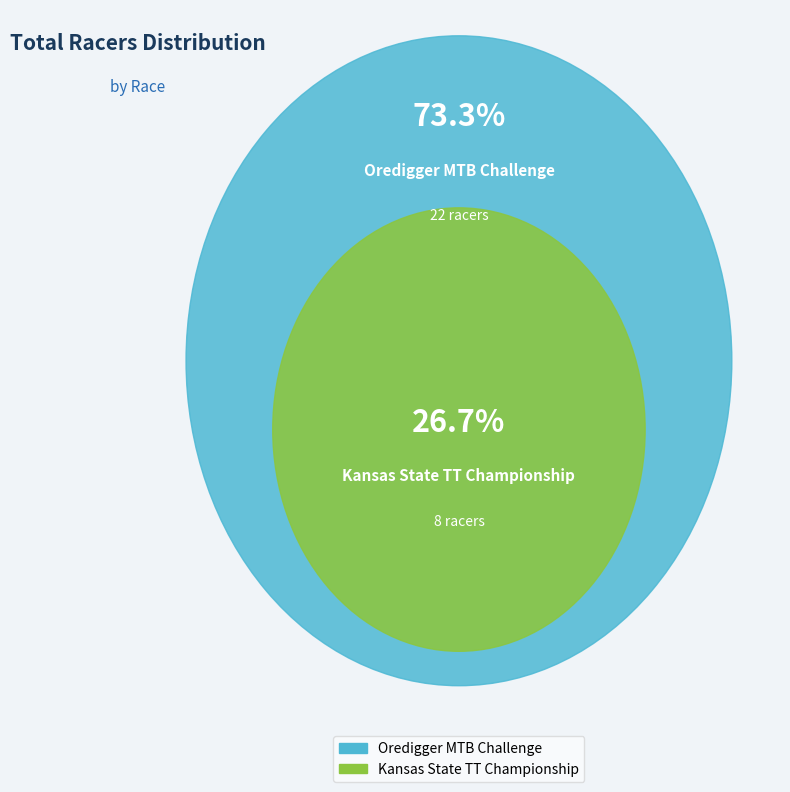

Does Kansas State TT Championship represent more than half of the total?

No